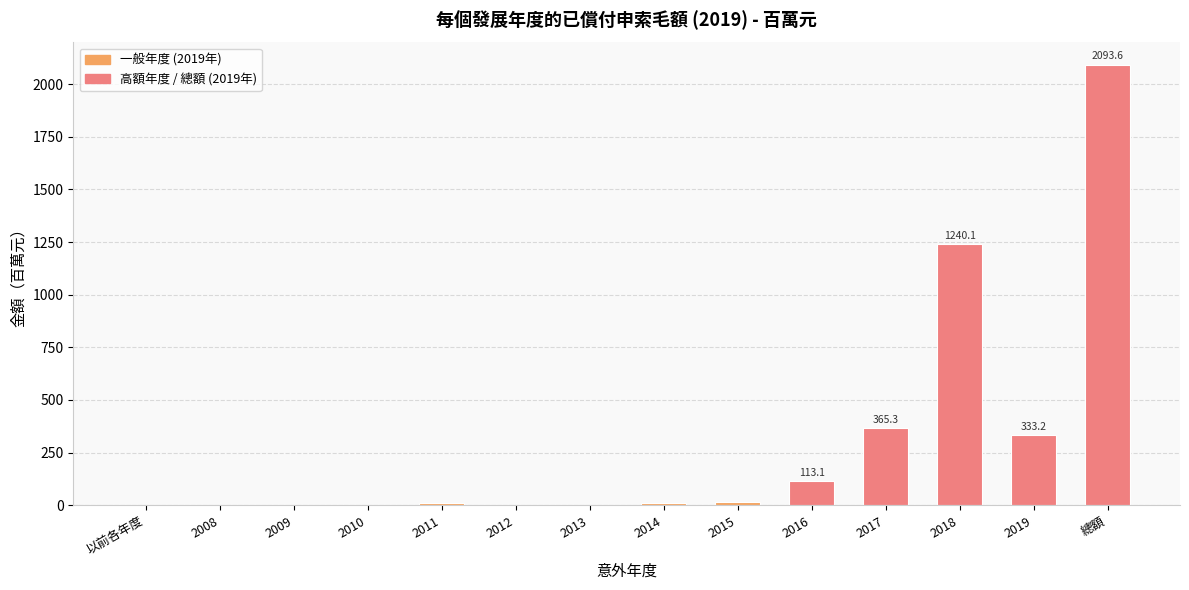

Are the bars horizontal?

No